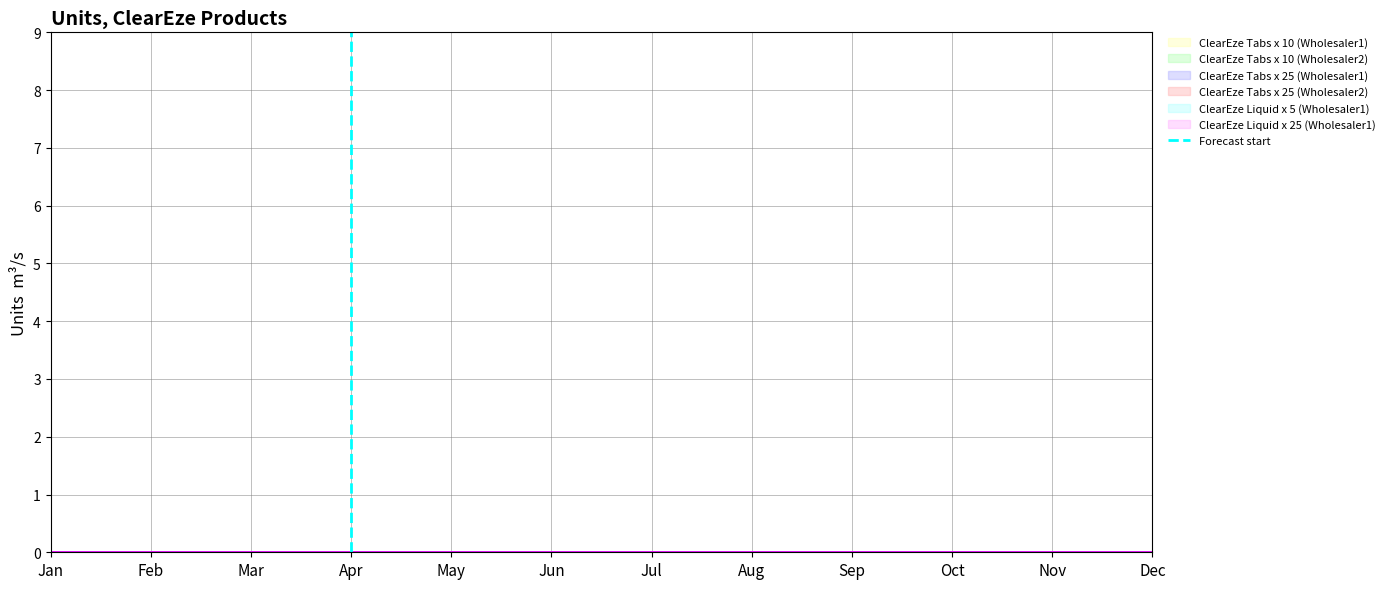

At which label is the value closest to 0?

Apr